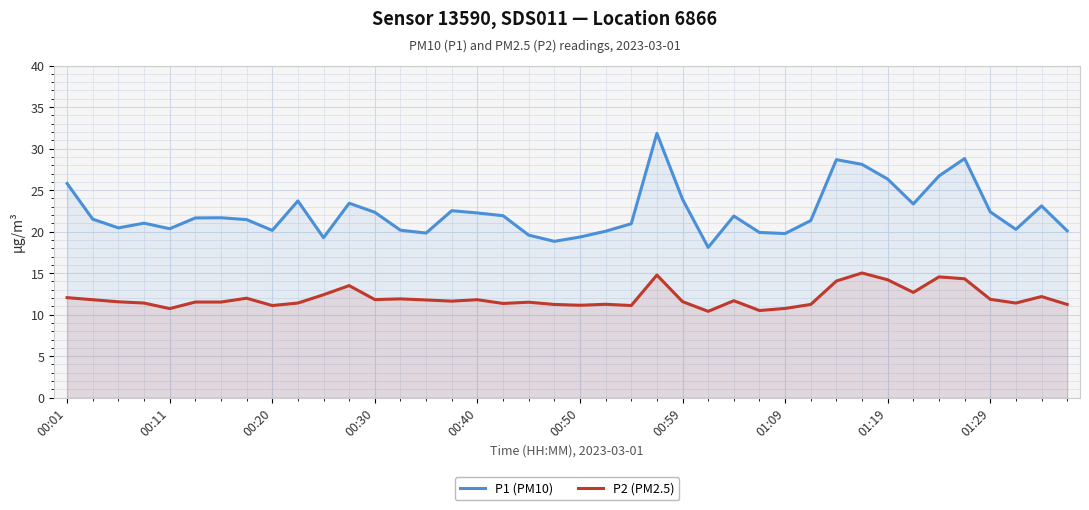

Rank the series by their average value, from lowest to highest.

P2 (PM2.5), P1 (PM10)